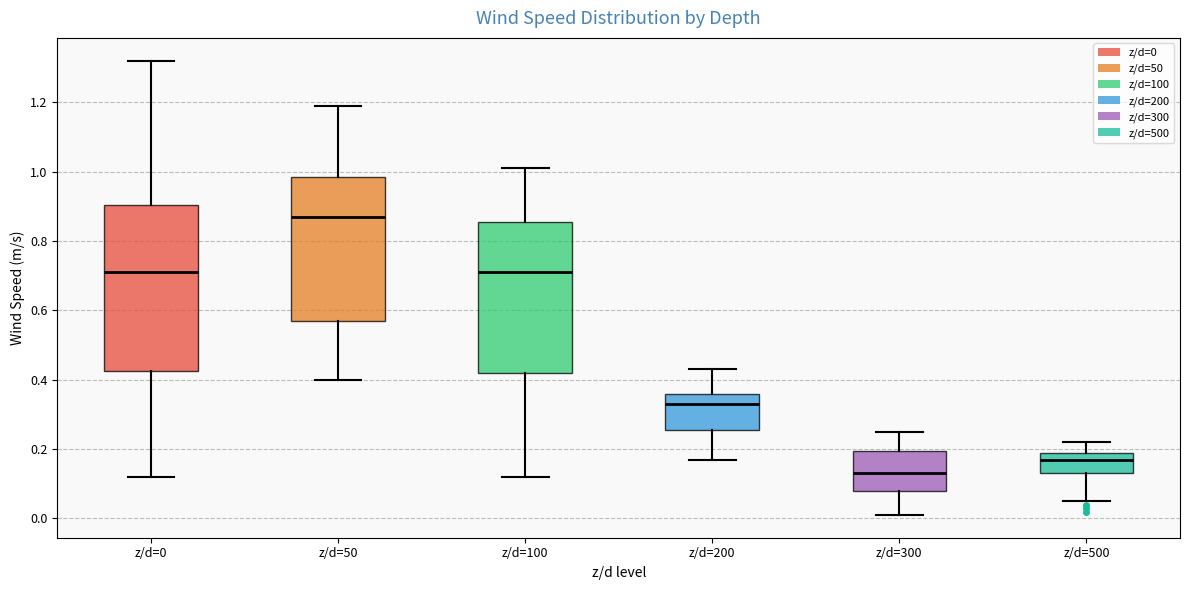

Where is the upper edge of the box for z/d=300 on the y-axis? The values are not printed on the chart, so give them approximately, as read against the axis.

0.20